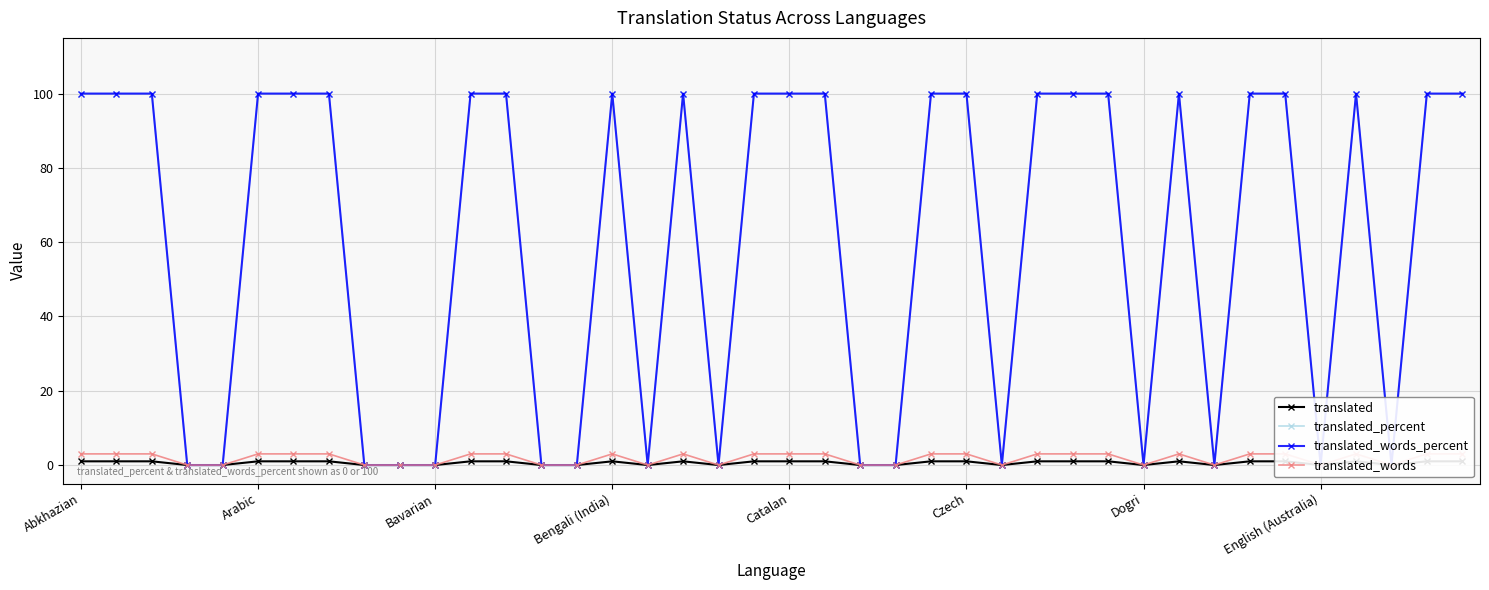

Count the translated_words_percent values in the range 0 to 100.

40